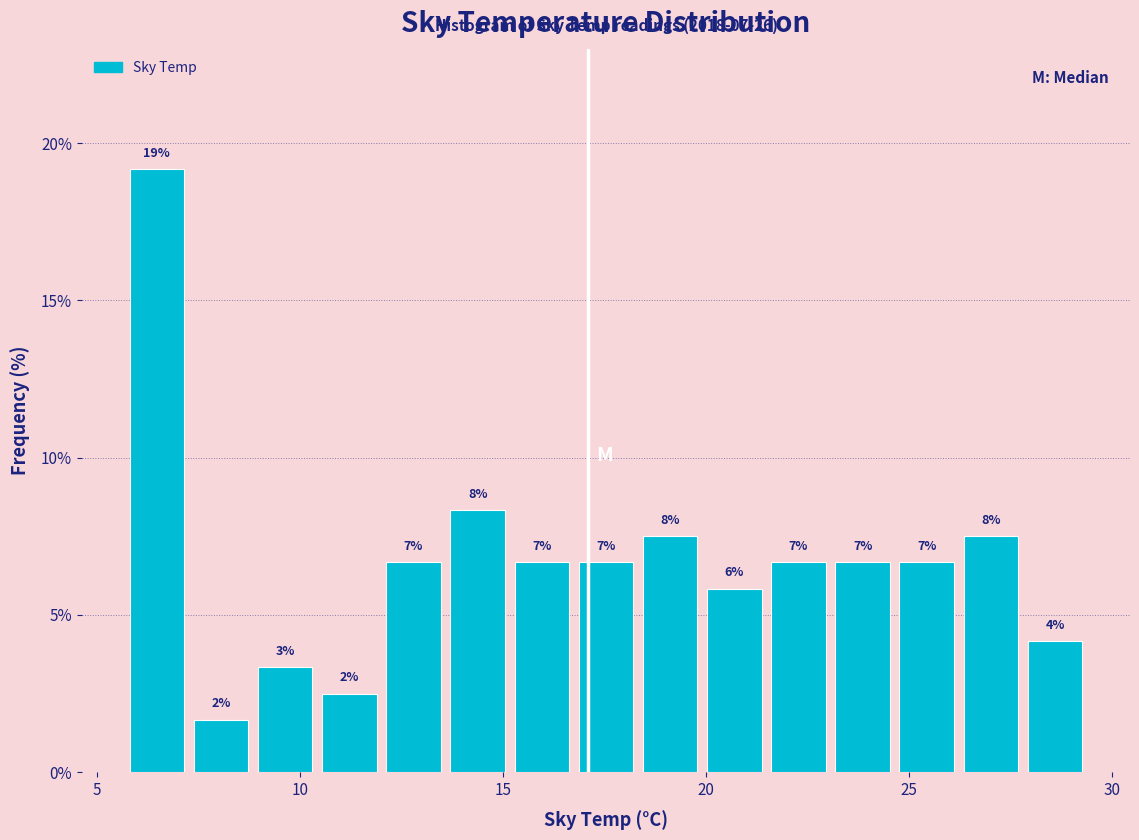

Around what value on the x-axis is the tallest bar? Give the approximate position of its centre, as read against the axis.

6.5